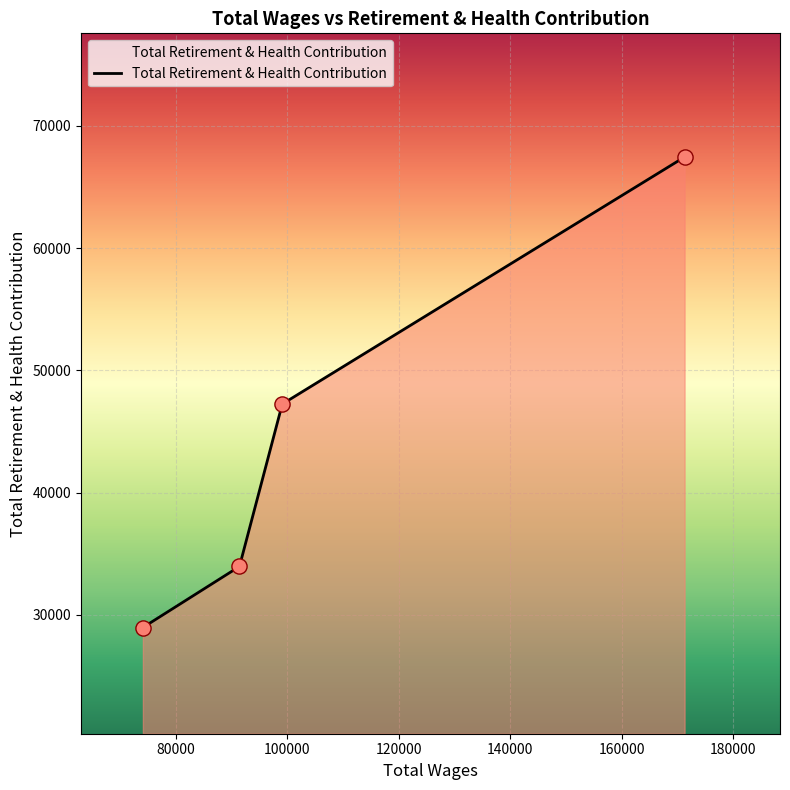

What is the difference between the second highest and minimum values?

18282